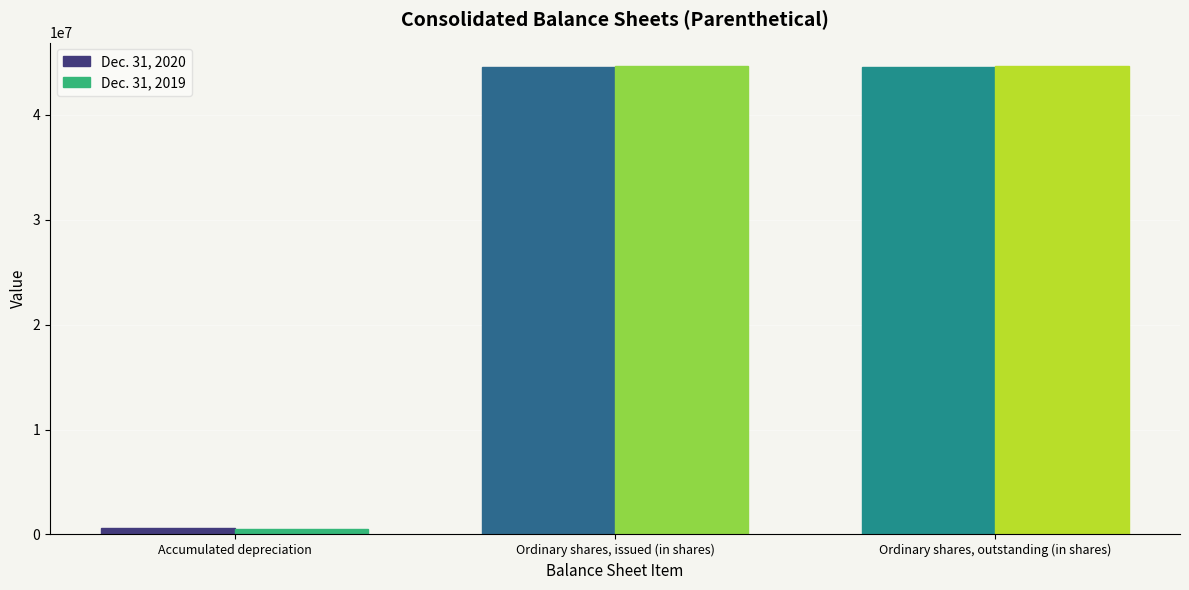

Is it true that Dec. 31, 2019 equals 8948111 at Ordinary shares, issued (in shares)?

False